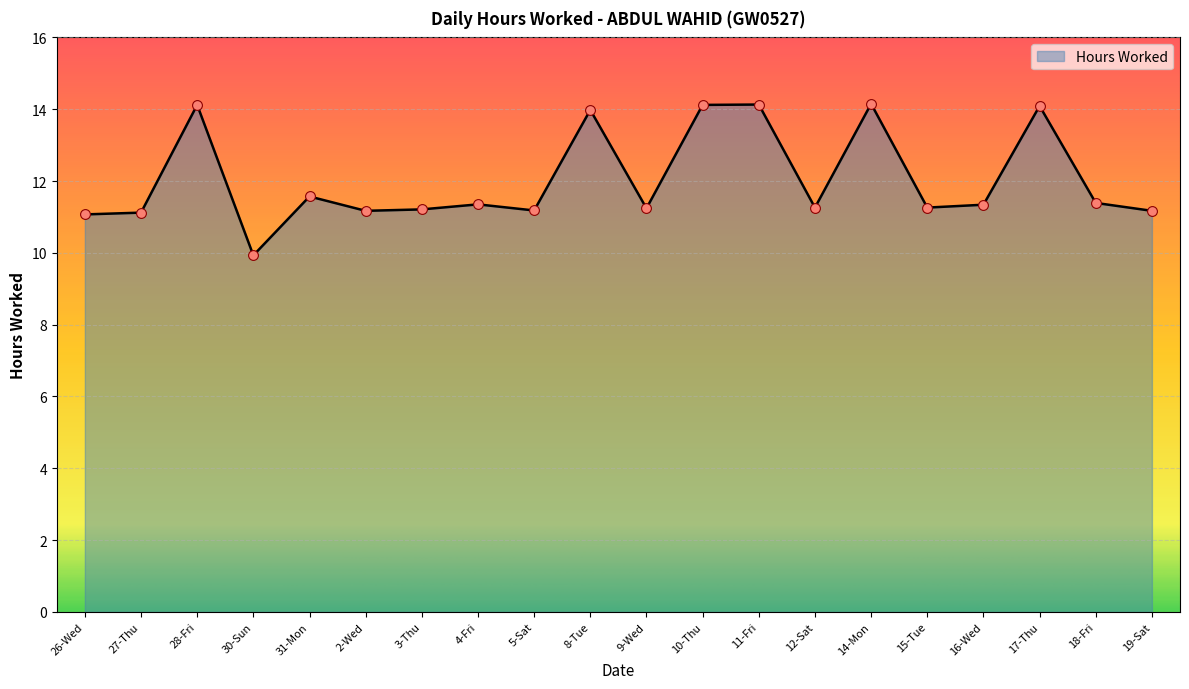

What is the change in value from 4-Fri to 5-Sat?

-0.2